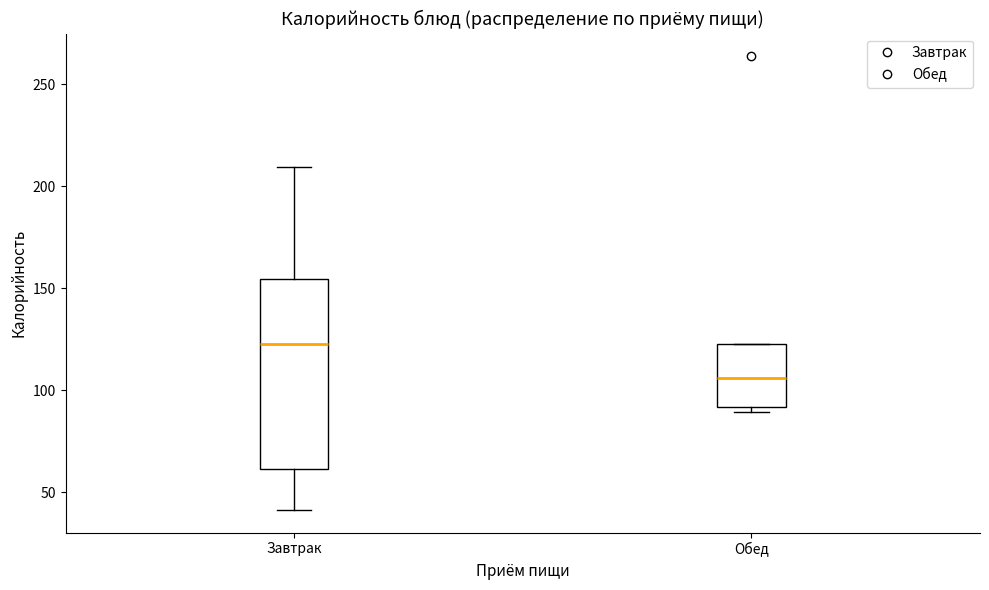

Where does the median line of the box for Завтрак sit on the y-axis? The values are not printed on the chart, so give them approximately, as read against the axis.

125